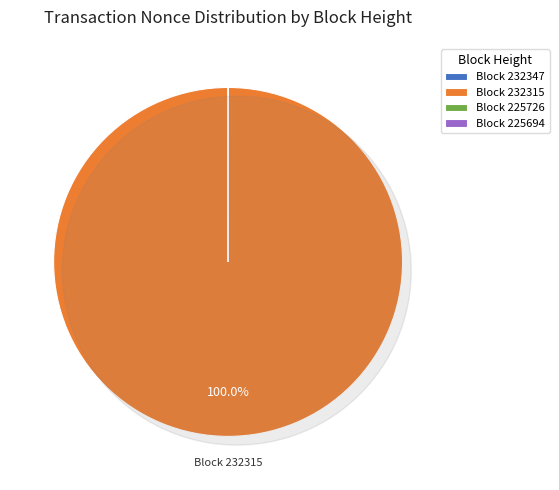

Which slice is the smallest?

225726